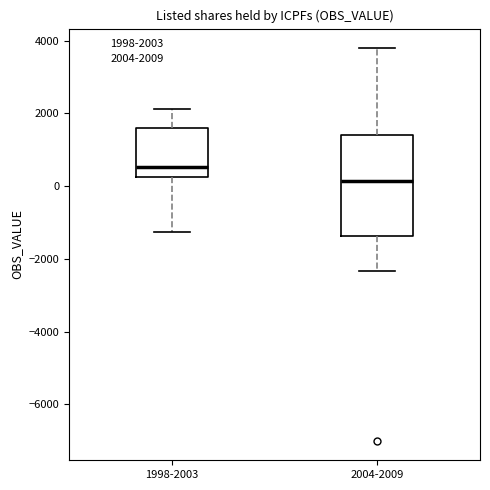

Reading left to right, read every box against the y-axis: the position of its median line, the range the box covers, and the ends of its whiskers. The values are not printed on the chart, so give them approximately, as read against the axis.

1998-2003: median 600, box 200 to 1600, whiskers -1200 to 2200
2004-2009: median 200, box -1400 to 1400, whiskers -2400 to 3800